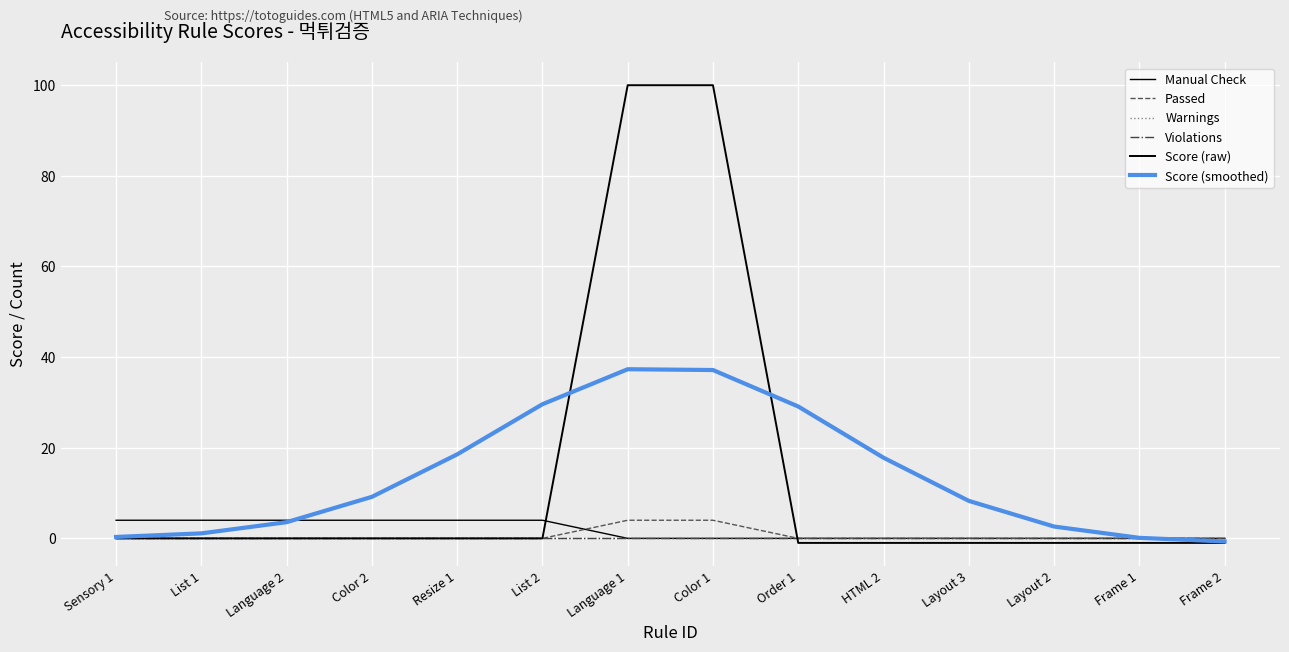

What is the highest value of the Score (smoothed) series?

37.3